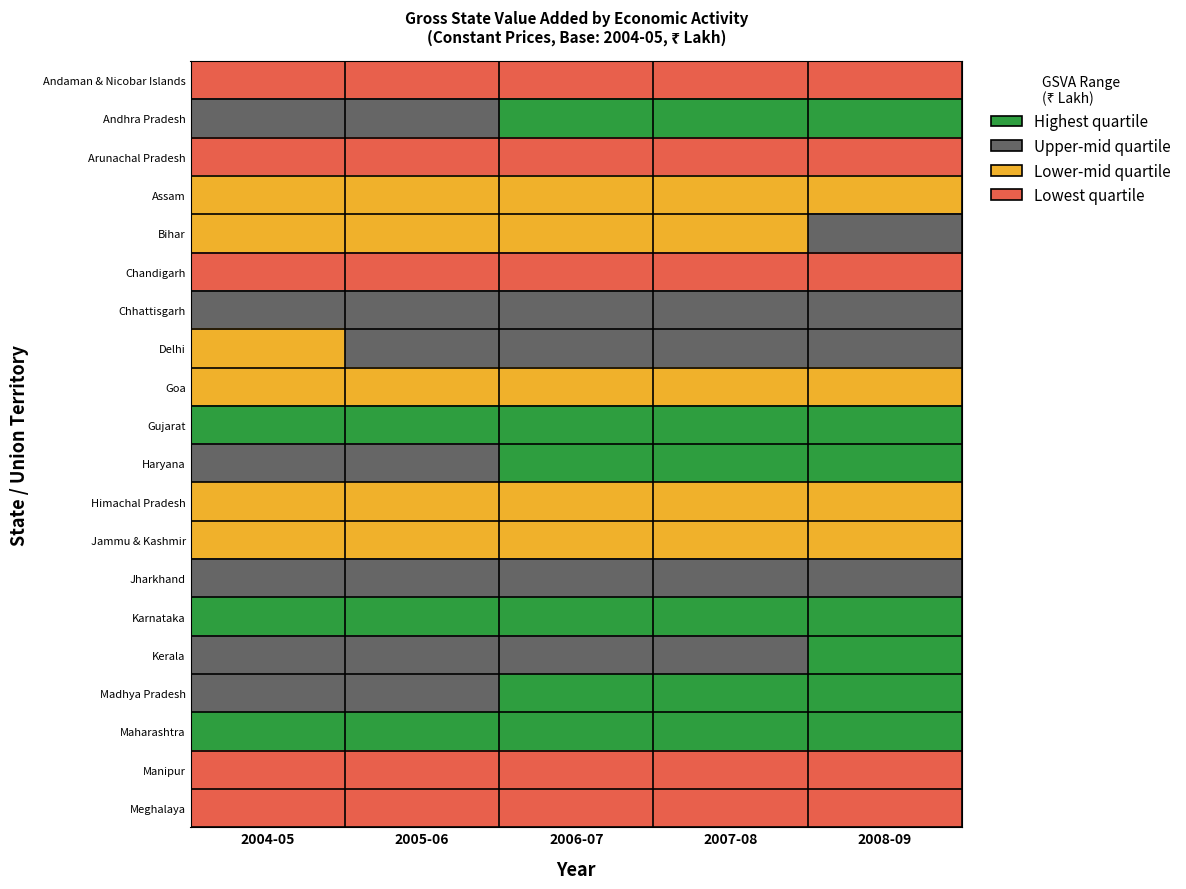

At which category is the sum across all series the highest?

2008-09